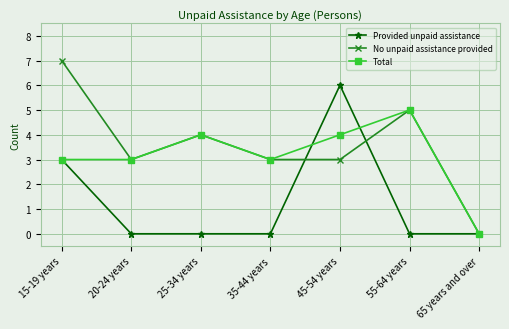

True or false: Total has a value of 5 at 55-64 years.

True